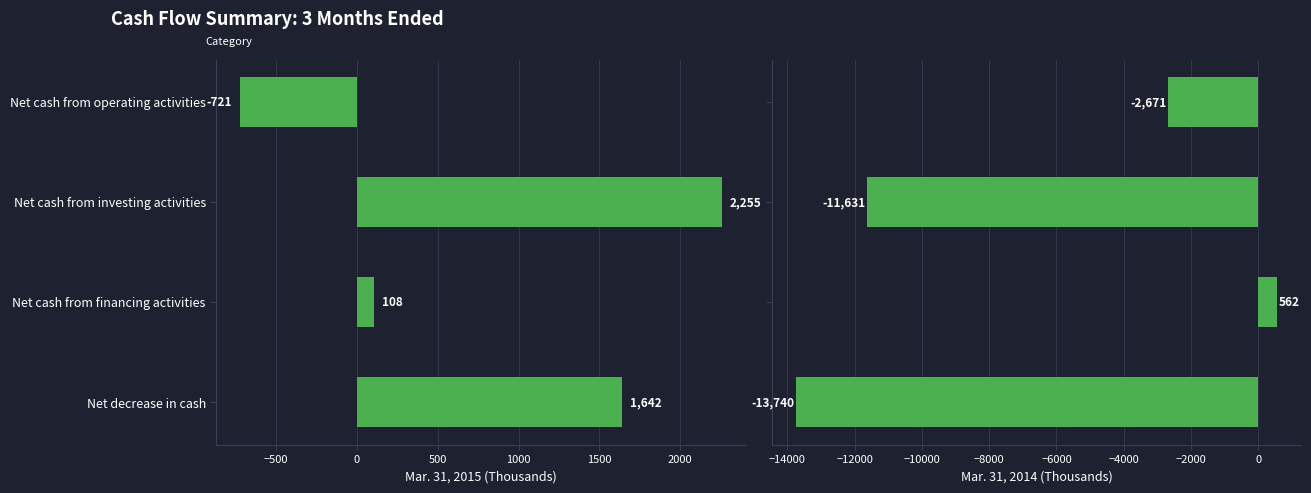

At how many categories does at least one series exceed -2736?

4